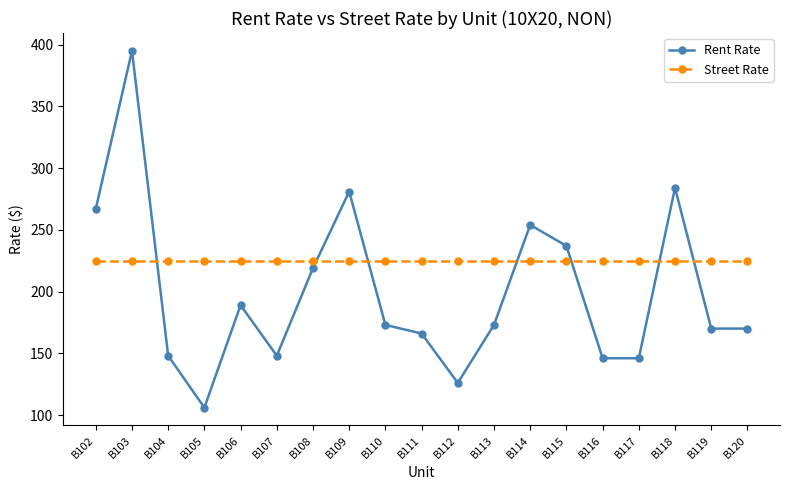

List the series in order of their overall mean, highest first.

Street Rate, Rent Rate